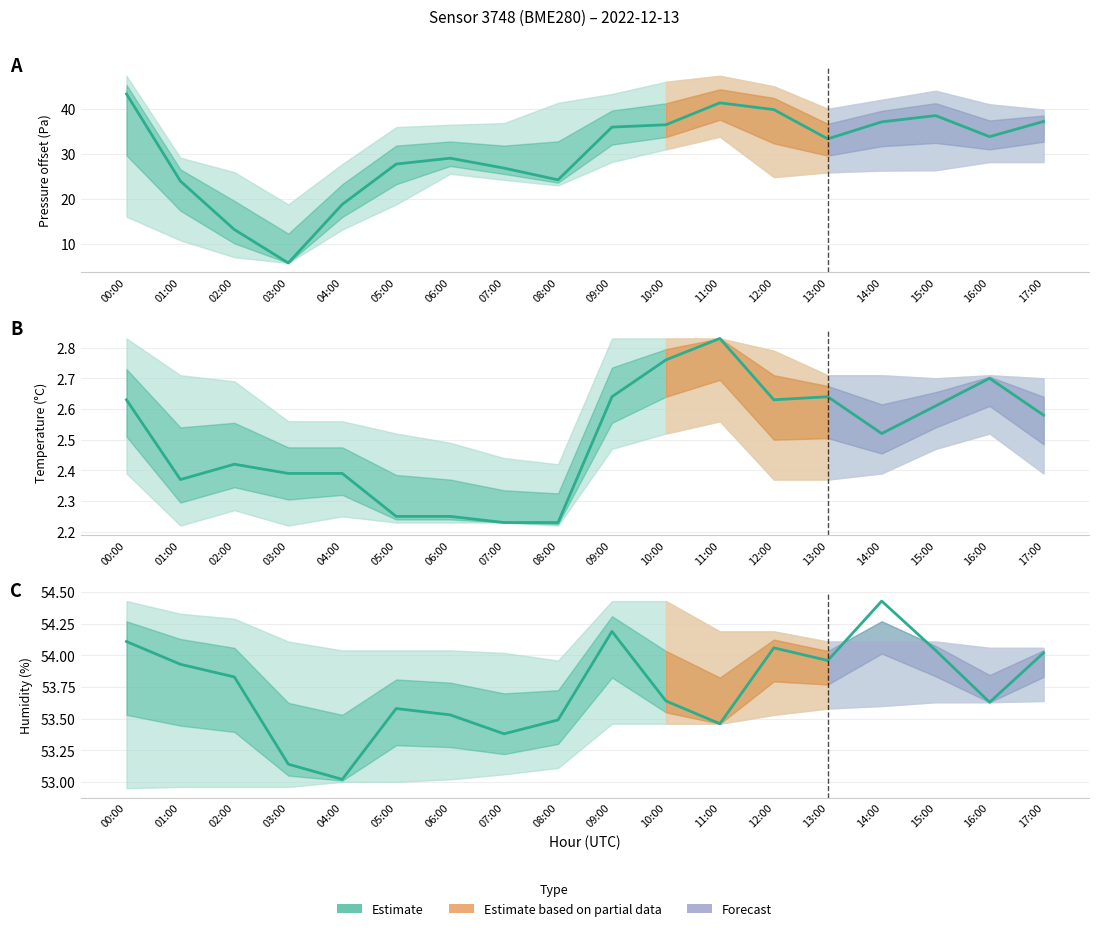

Which series has the widest spread of values?

pressure